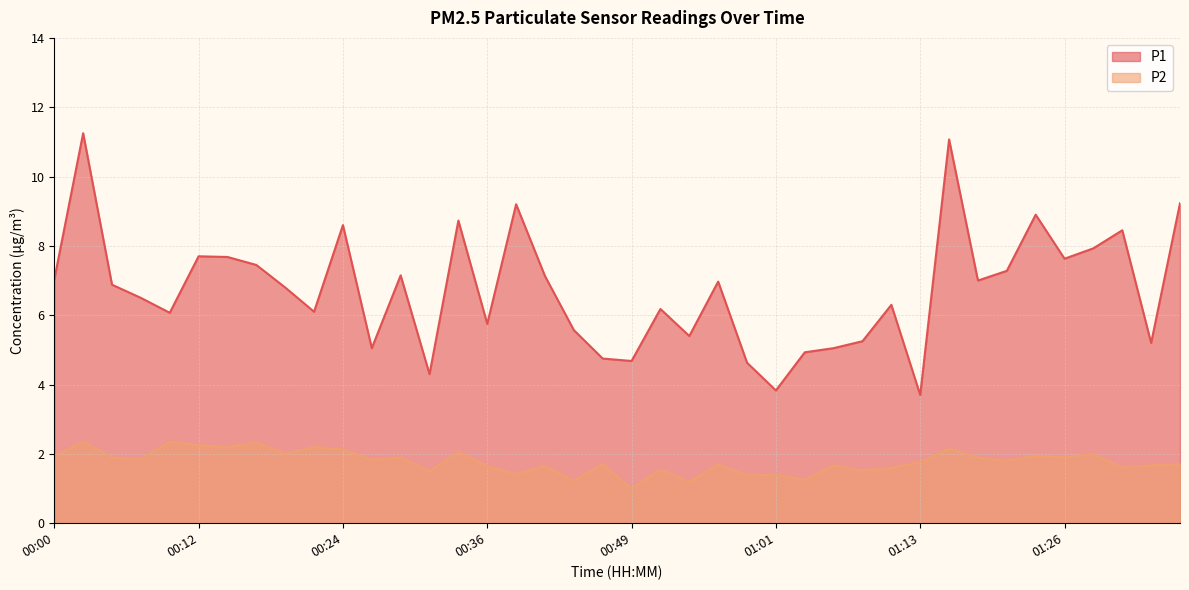

Which has a higher value, 00:24 or 01:28?

00:24